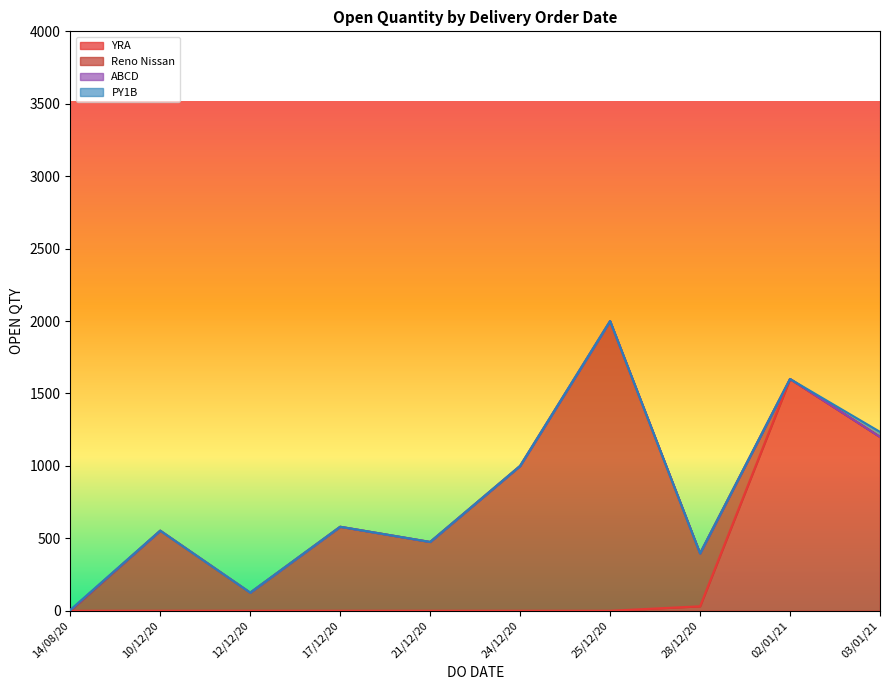

What is the change in value from 28/12/2020 to 10/12/2020?

+522